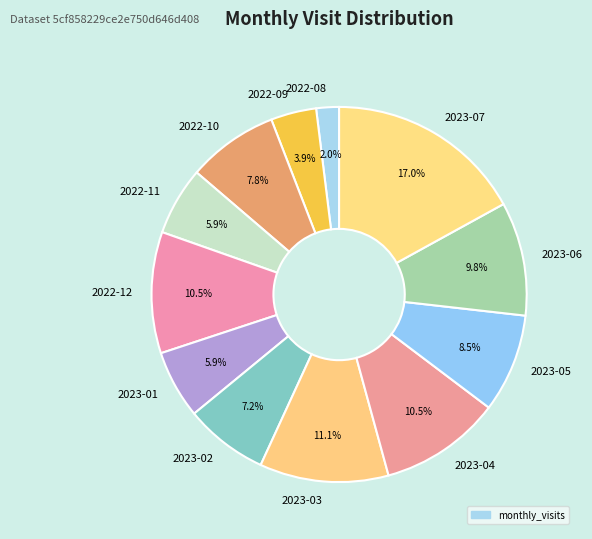

The 2023-07 slice represents 27% of the pie. True or false?

False